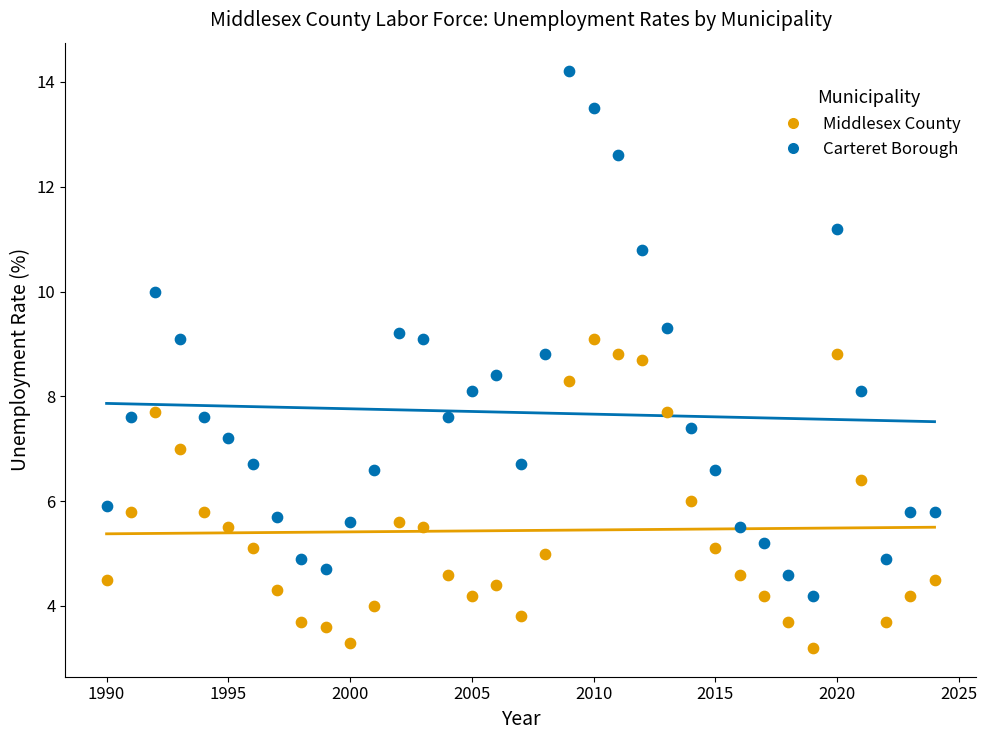

Across all data points, what is the range of Y values (max minus min)?

11.0